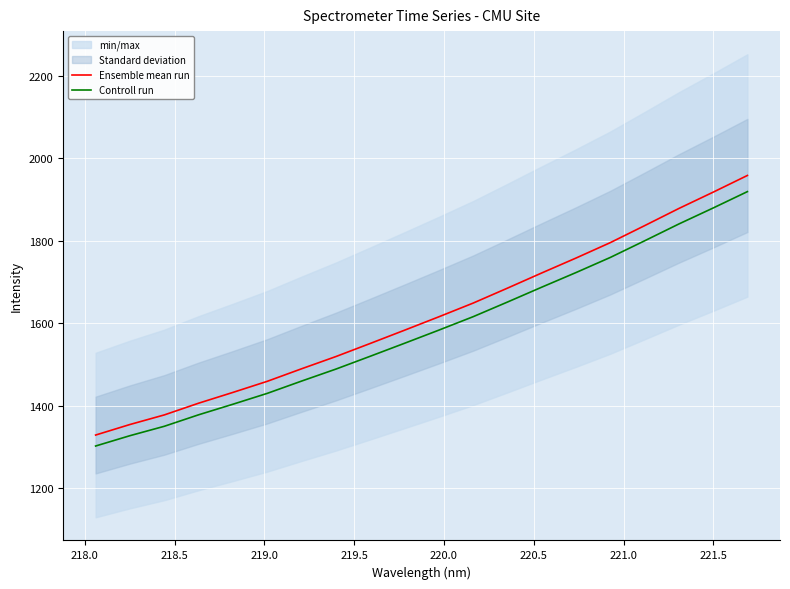

True or false: Controll run and Ensemble mean run cross at least once.

False